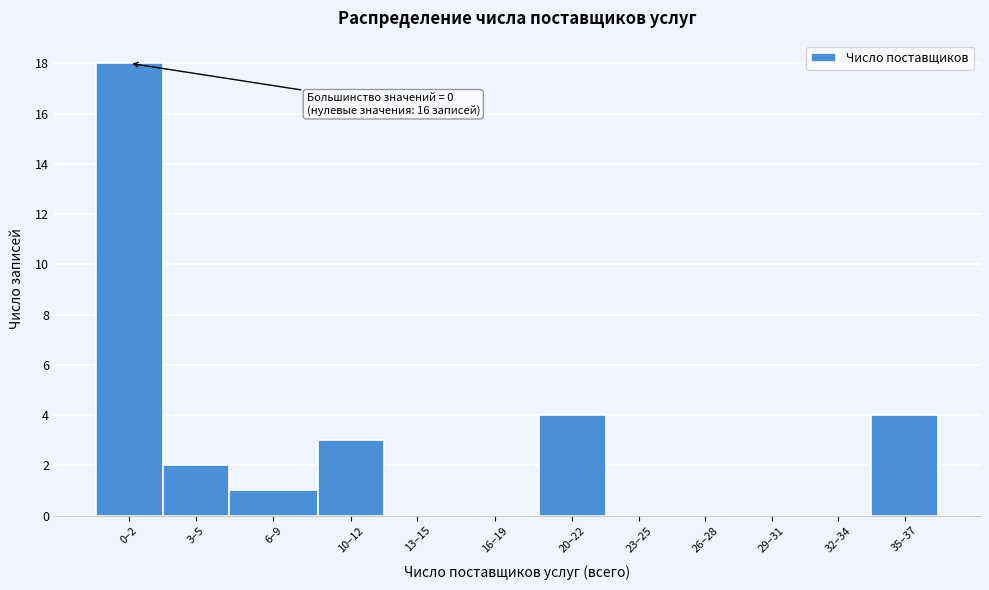

Reading left to right, list all the values displayed in this chart.

0–2=18	3–5=2	6–9=1	10–12=3	13–15=0	16–19=0	20–22=4	23–25=0	26–28=0	29–31=0	32–34=0	35–37=4